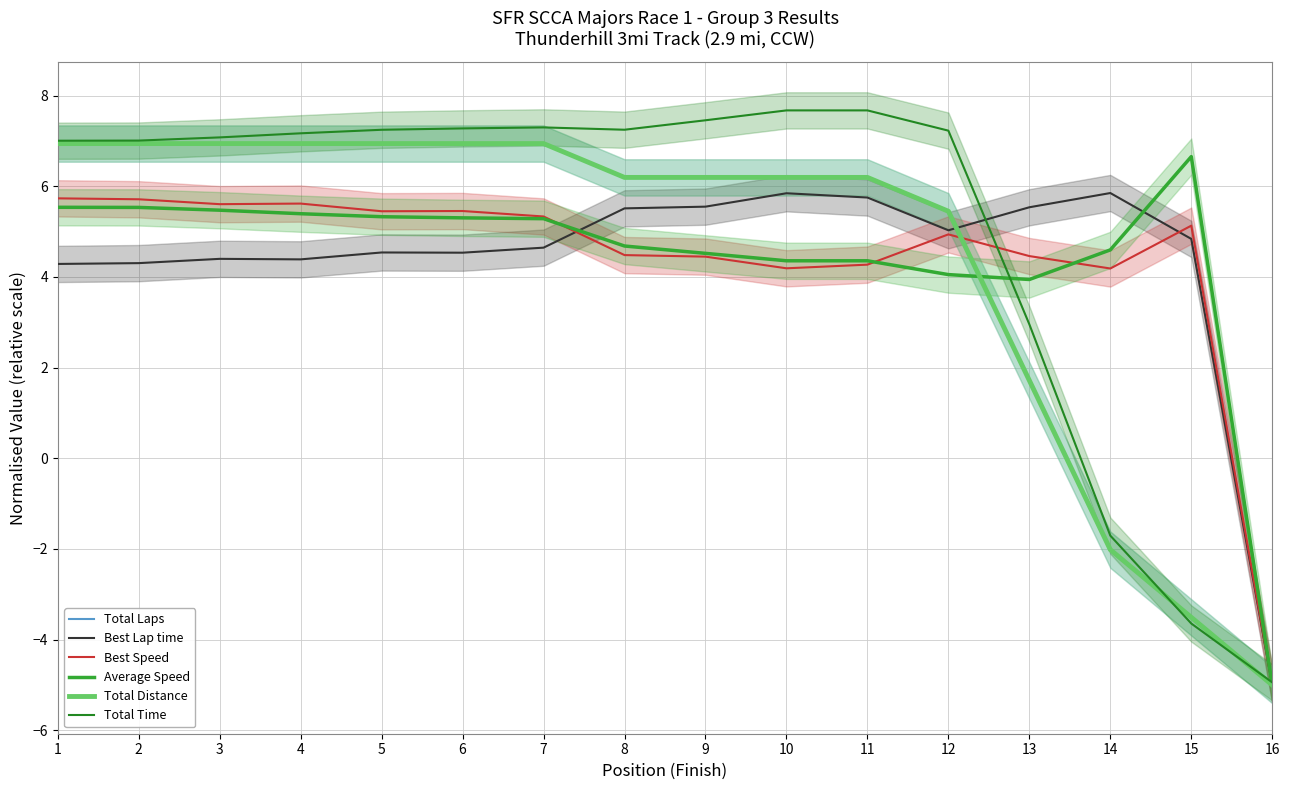

How many values in Total Distance are below zero?

3